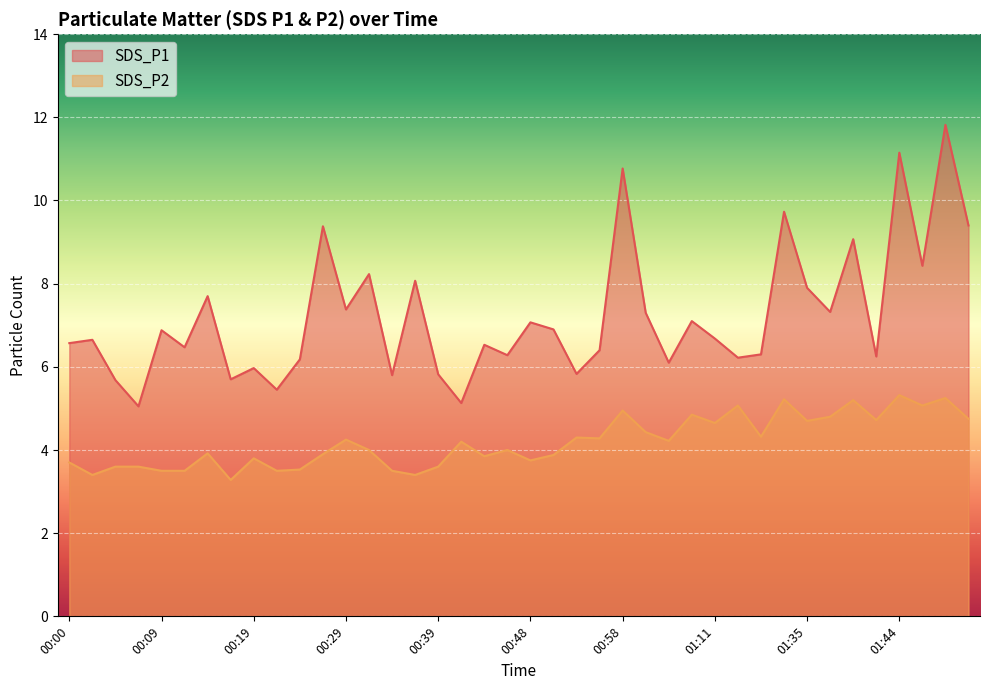

What is the highest value of the SDS_P1 series?

11.8